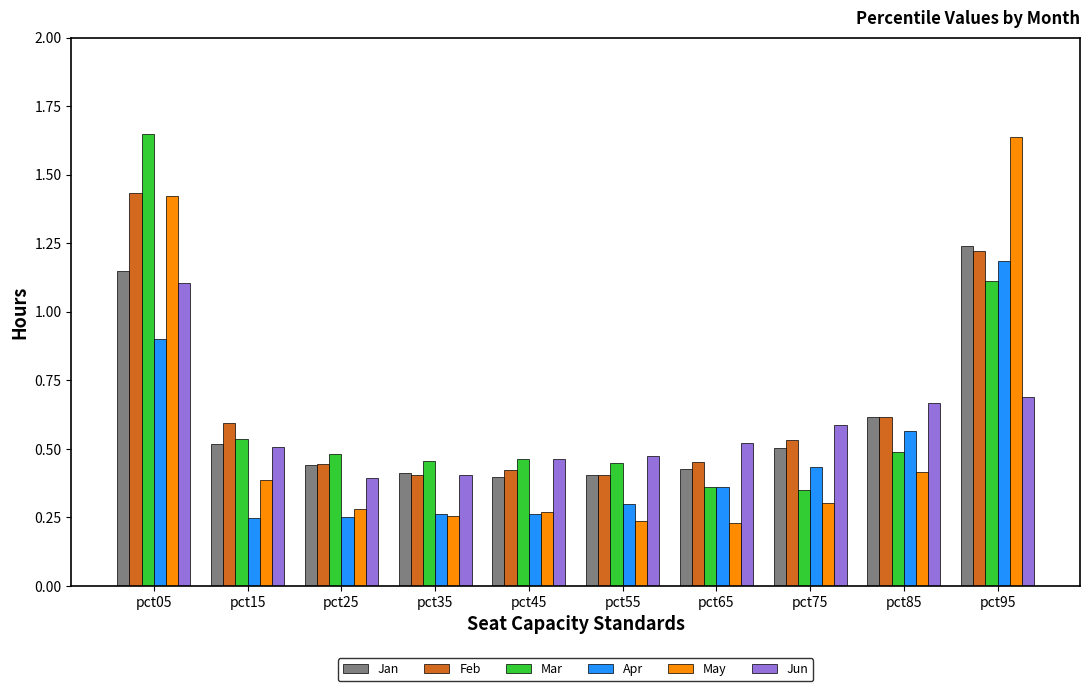

How many distinct data groups are displayed?

6